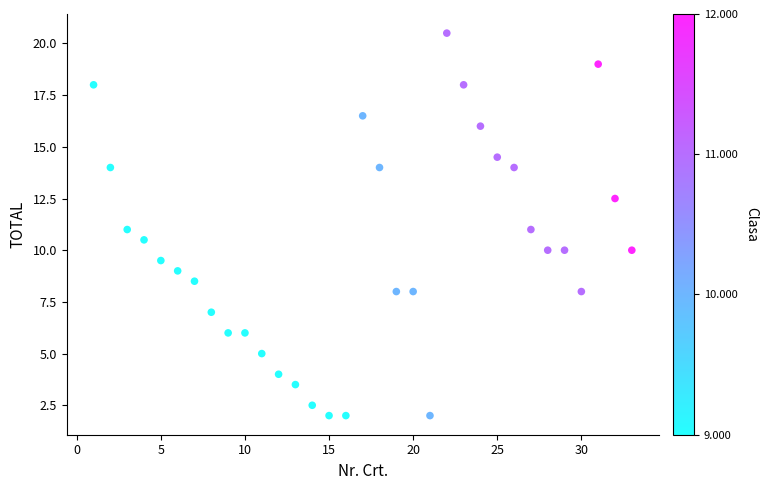

What is the range of Y values (max minus min)?

18.5